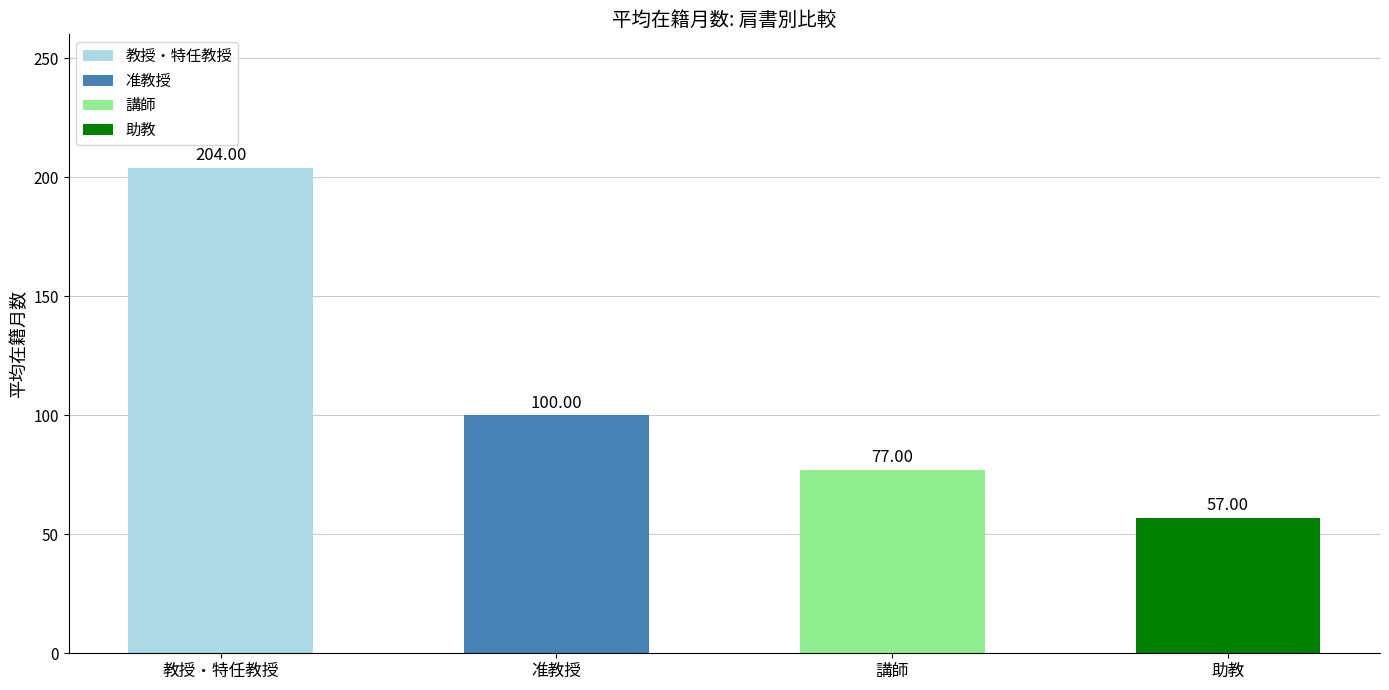

What is the difference between the maximum and minimum values?

147